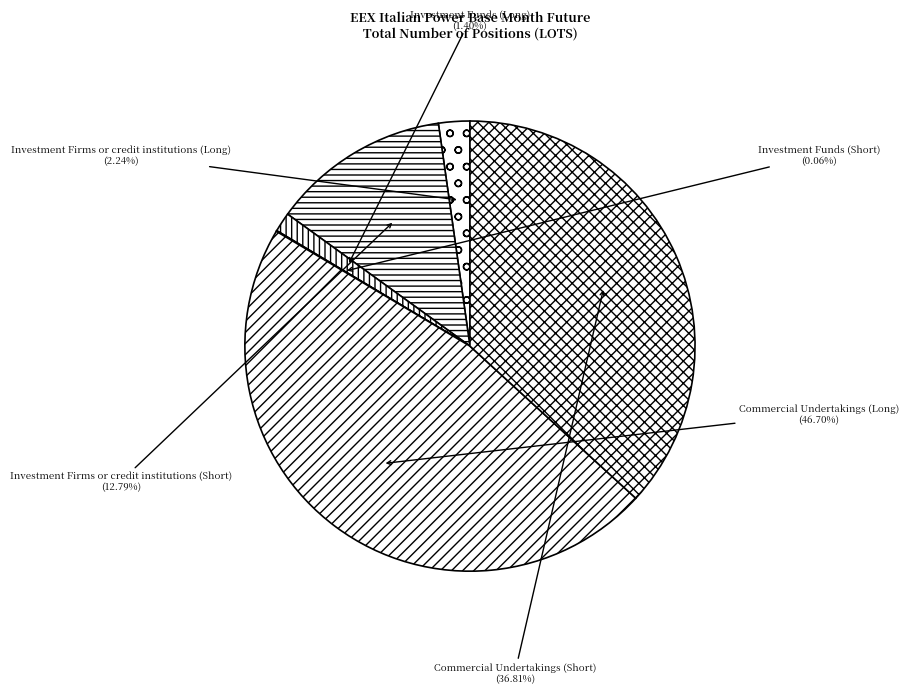

What percentage is the Investment Firms or credit institutions (Short) slice, to the nearest percent?

13%